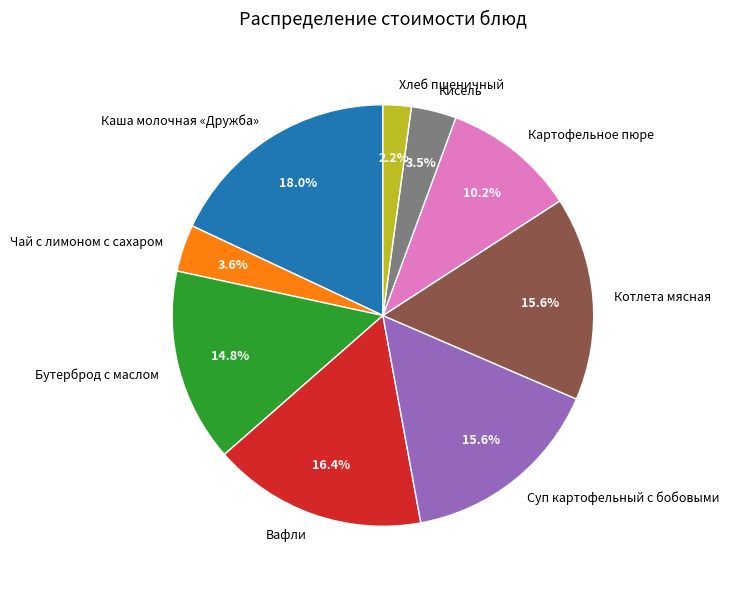

Which has a higher value, Хлеб пшеничный or Вафли?

Вафли